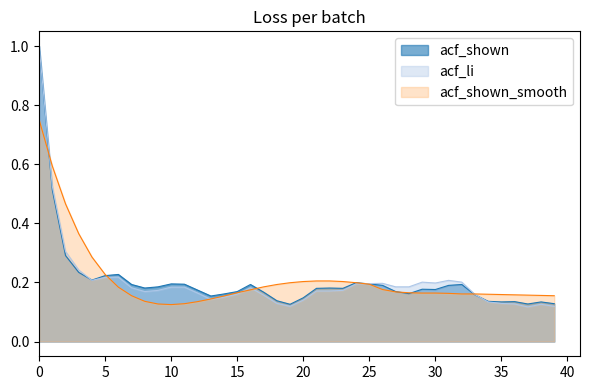

Where do acf_li and acf_shown_smooth first cross each other?

0 and 1